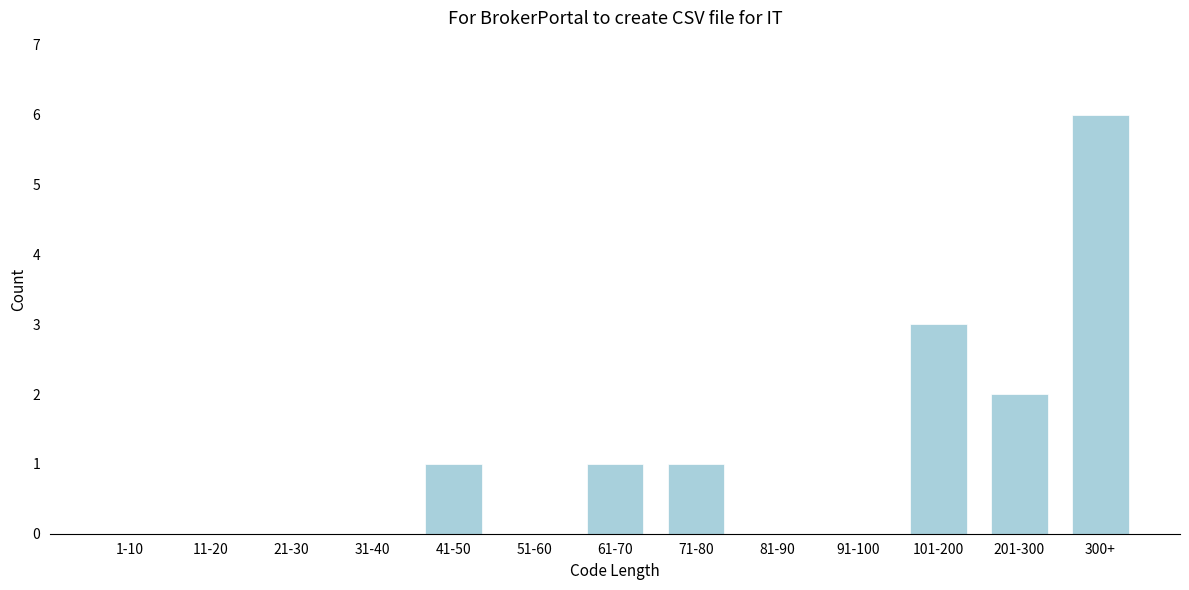

Reading right to left, extract all data points from this chart.

300+=6	201-300=2	101-200=3	91-100=0	81-90=0	71-80=1	61-70=1	51-60=0	41-50=1	31-40=0	21-30=0	11-20=0	1-10=0